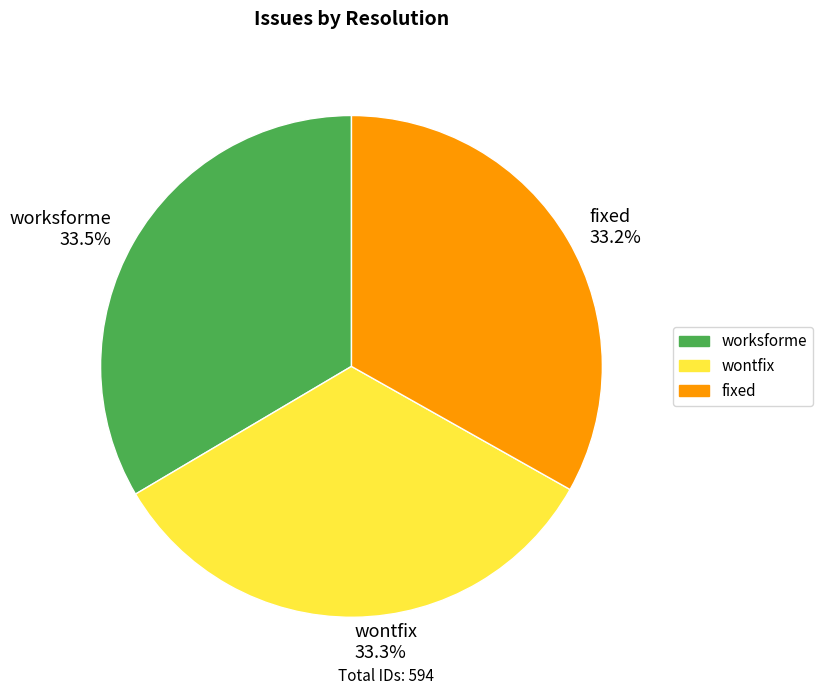

Approximately how many times larger is the value at worksforme 33.5% compared to fixed 33.2%?

1.0